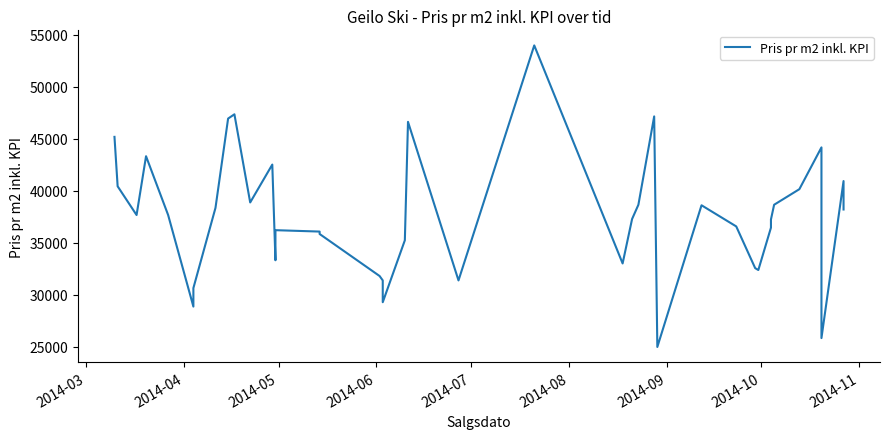

What is the value of the 14th point from the left?

36224